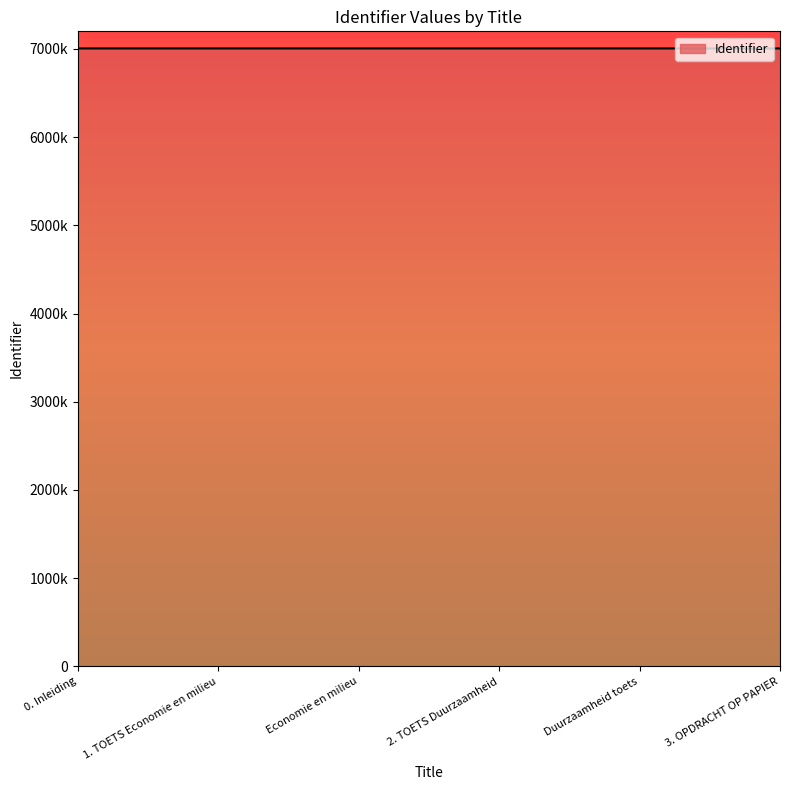

Is this an area chart (filled region under the line)?

Yes